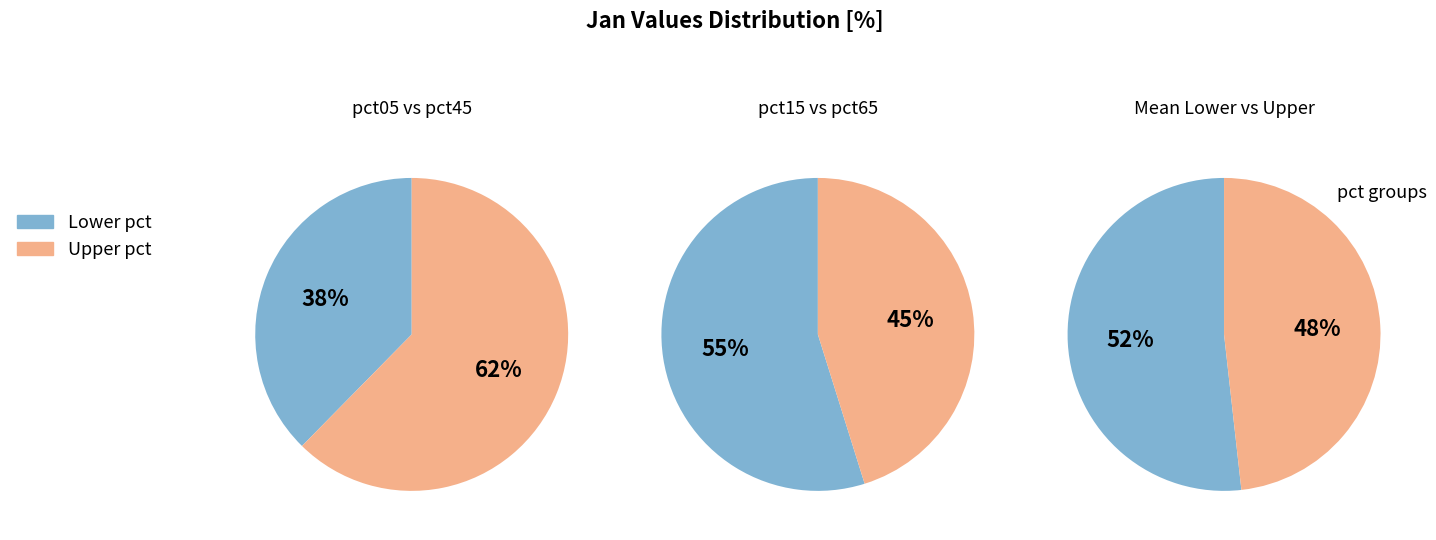

Is 3 the majority of the pie?

No